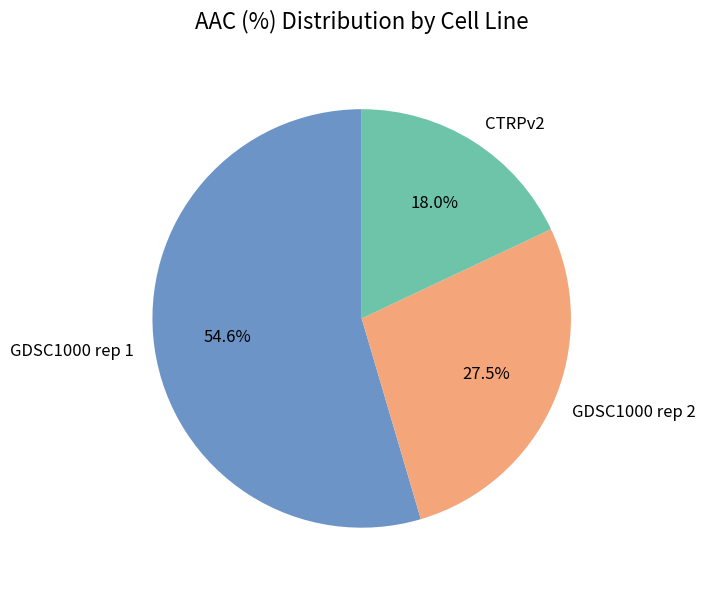

How much of the chart is everything except GDSC1000 rep 2?

72.5%